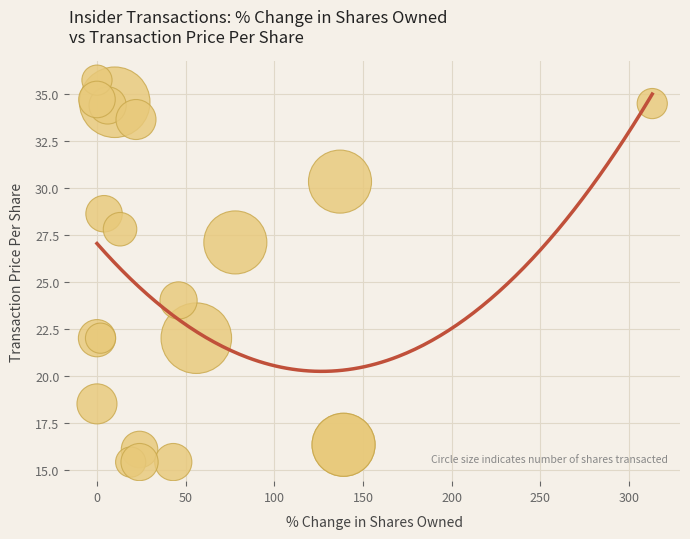

What Y value in the scatter plot is closest to 25?

24.0